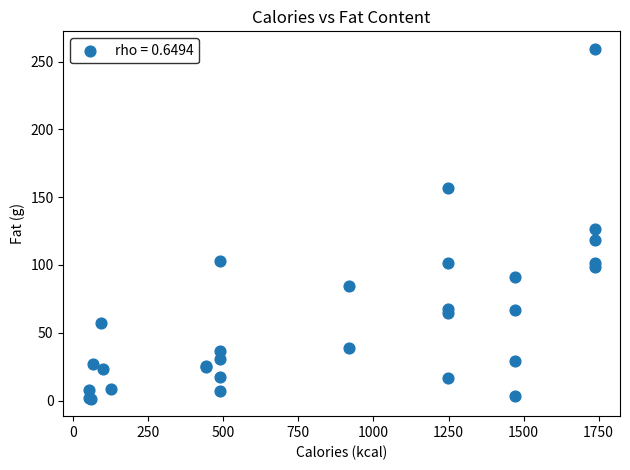

What Y value in the scatter plot is closest to 130?

126.6